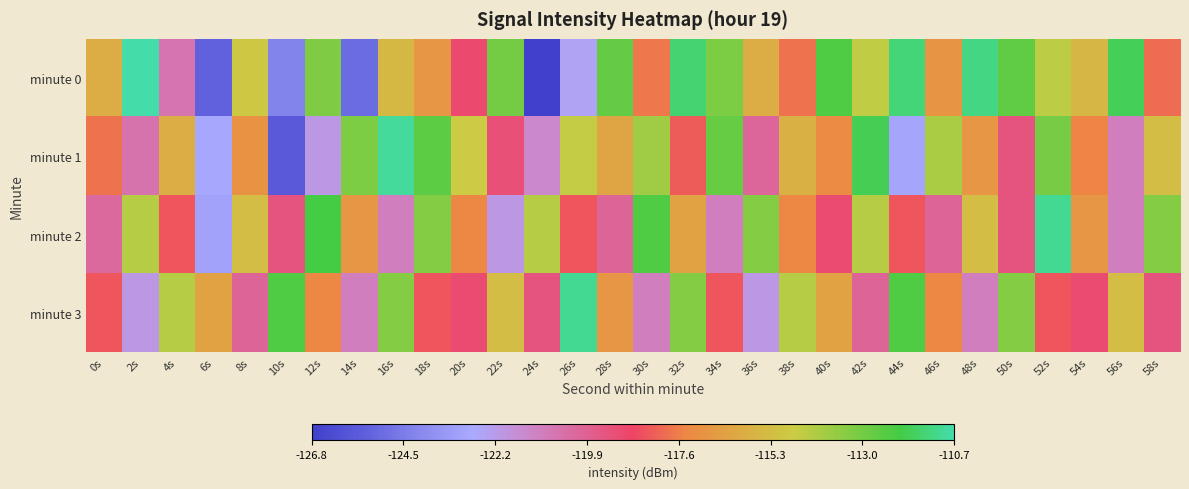

Reading left to right, transcribe all the data shown in this chart.

minute 0: 0s=-115.9	2s=-110.7	4s=-120.6	6s=-125.4	8s=-114.9	10s=-124.2	12s=-113.2	14s=-125.0	16s=-115.5	18s=-116.8	20s=-119.0	22s=-113.0	24s=-126.8	26s=-122.5	28s=-112.7	30s=-117.7	32s=-111.5	34s=-113.2	36s=-116.0	38s=-117.8	40s=-112.3	42s=-114.5	44s=-111.4	46s=-116.9	48s=-111.2	50s=-112.6	52s=-114.4	54s=-115.6	56s=-111.8	58s=-118.0
minute 1: 0s=-117.8	2s=-120.6	4s=-115.9	6s=-122.8	8s=-117.0	10s=-125.7	12s=-122.1	14s=-113.2	16s=-110.9	18s=-112.5	20s=-114.8	22s=-119.2	24s=-121.4	26s=-114.6	28s=-116.2	30s=-113.9	32s=-118.3	34s=-112.7	36s=-120.1	38s=-115.8	40s=-117.3	42s=-111.8	44s=-122.9	46s=-114.0	48s=-116.8	50s=-119.4	52s=-113.0	54s=-117.5	56s=-121.0	58s=-115.3
minute 2: 0s=-120.2	2s=-114.3	4s=-118.4	6s=-123.0	8s=-115.3	10s=-119.4	12s=-112.0	14s=-116.8	16s=-121.0	18s=-113.3	20s=-117.4	22s=-122.0	24s=-114.3	26s=-118.4	28s=-120.0	30s=-112.3	32s=-116.4	34s=-121.0	36s=-113.3	38s=-117.4	40s=-119.0	42s=-114.3	44s=-118.4	46s=-120.0	48s=-115.3	50s=-119.4	52s=-111.0	54s=-116.8	56s=-121.0	58s=-113.3
minute 3: 0s=-118.4	2s=-122.0	4s=-114.3	6s=-116.4	8s=-120.0	10s=-112.3	12s=-117.4	14s=-121.0	16s=-113.3	18s=-118.4	20s=-119.0	22s=-115.3	24s=-119.4	26s=-111.0	28s=-116.8	30s=-121.0	32s=-113.3	34s=-118.4	36s=-122.0	38s=-114.3	40s=-116.4	42s=-120.0	44s=-112.3	46s=-117.4	48s=-121.0	50s=-113.3	52s=-118.4	54s=-119.0	56s=-115.3	58s=-119.4